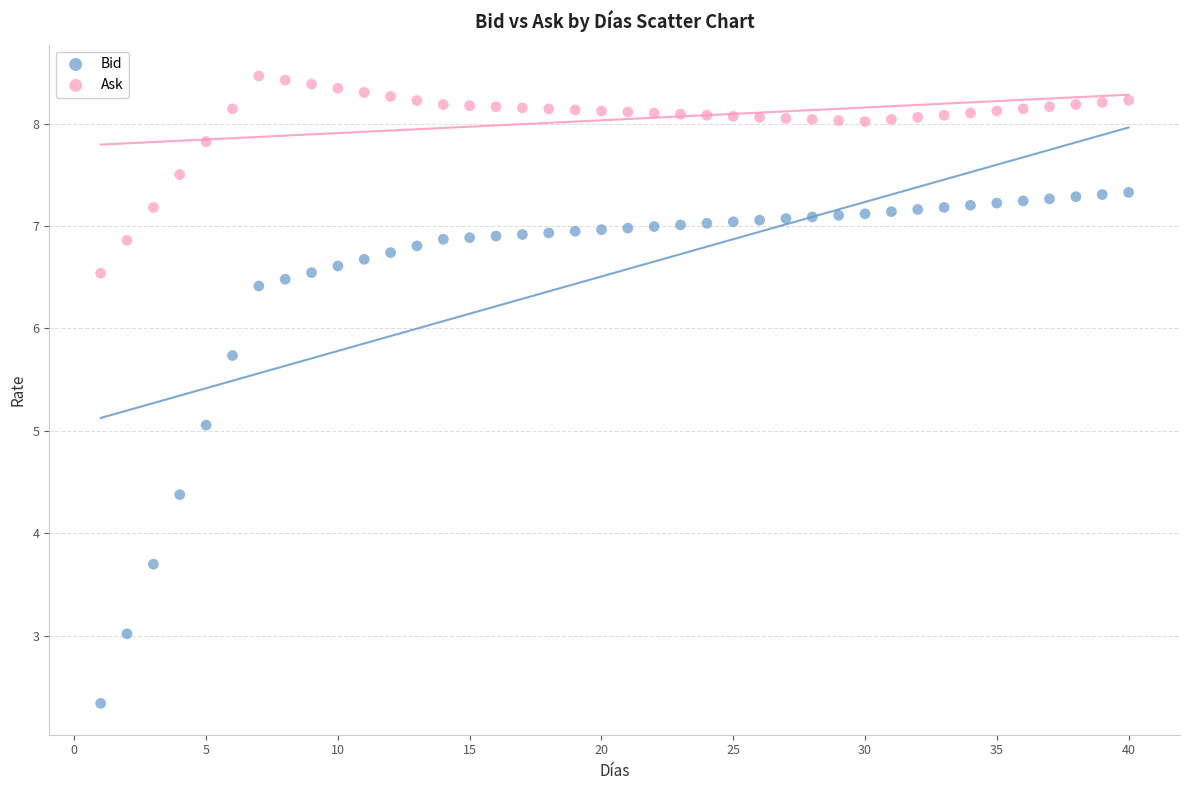

Across all data points, what is the range of X values (max minus min)?

39.0